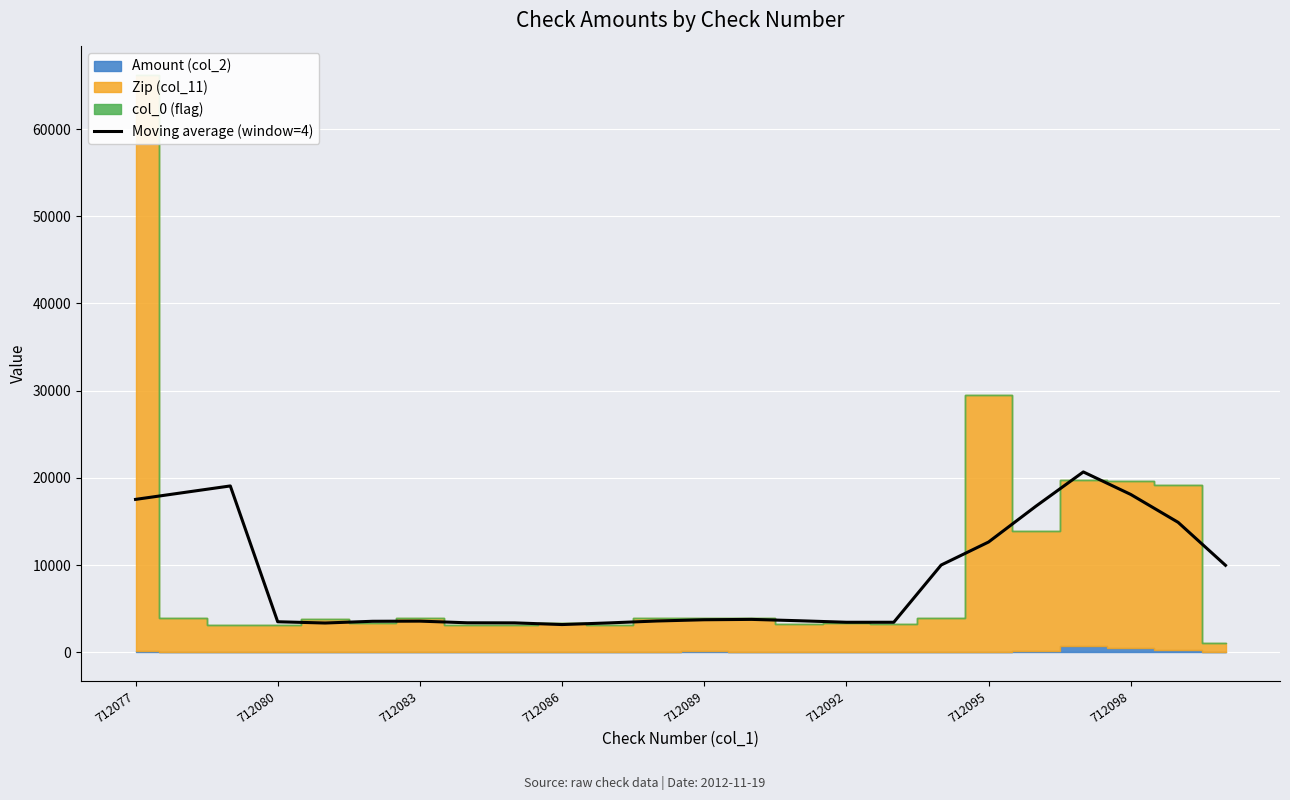

The chart shows a value of 1300.5 at 8. True or false?

False